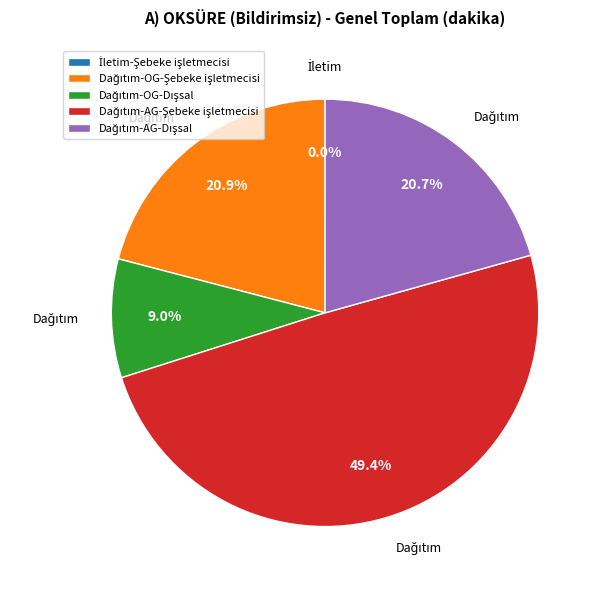

To the nearest percent, what is the average slice percentage?

20%